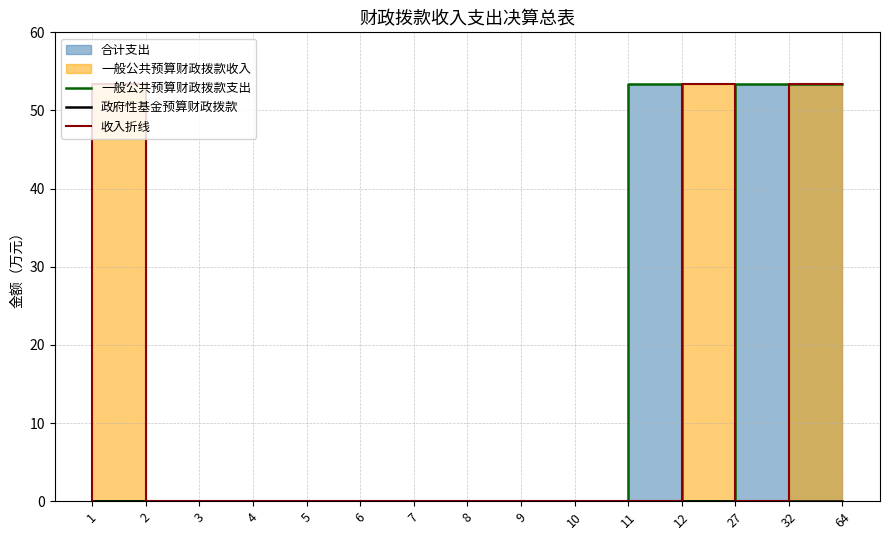

Is it true that 收入折线 equals 15.4 at 64?

False